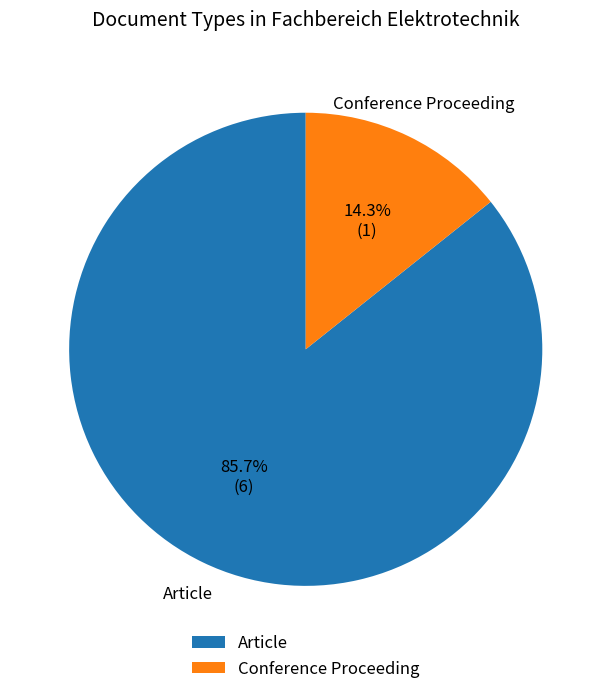

Between Conference Proceeding and Article, which is larger?

Article